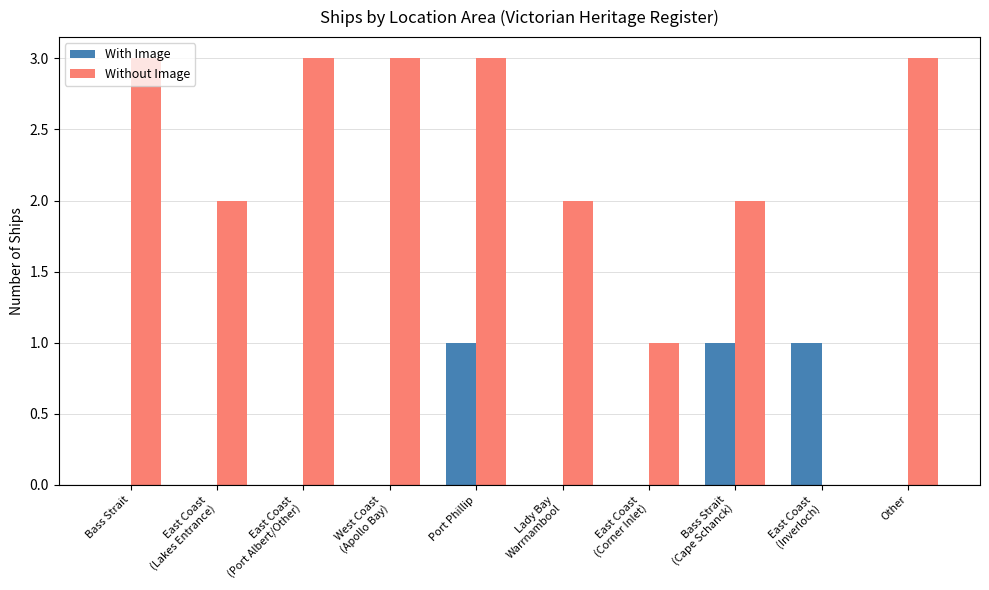

True or false: With Image has a value of 2 at East Coast
(Inverloch).

False